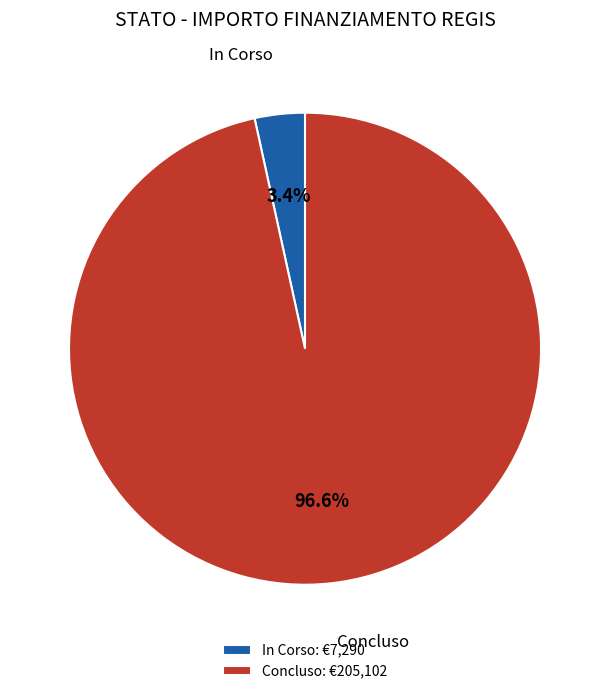

What portion of the pie excludes In Corso: €7,290?

96.6%